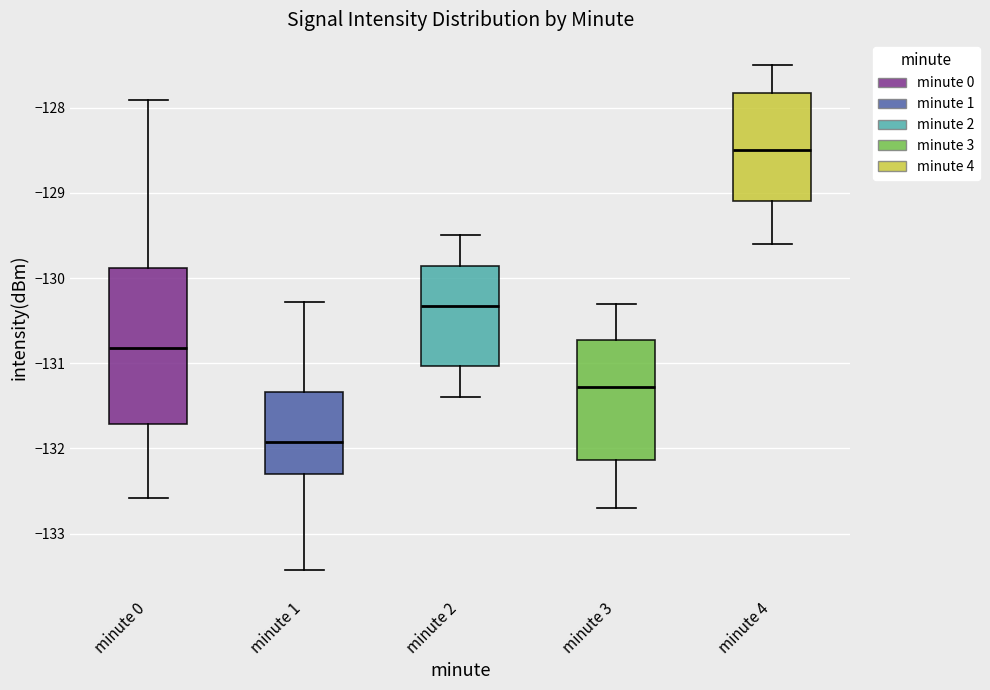

Where does the lower whisker of the box for minute 1 end on the y-axis? The values are not printed on the chart, so give them approximately, as read against the axis.

-133.4